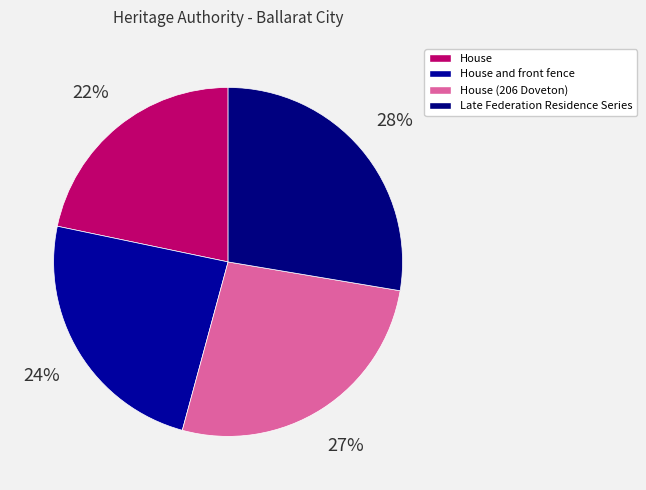

To the nearest percent, what portion does House represent?

22%